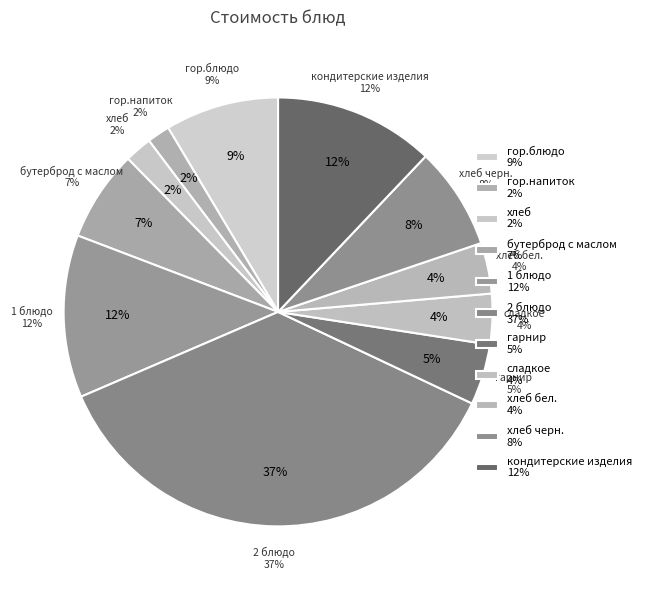

What percentage is the гор.напиток slice, to the nearest percent?

2%